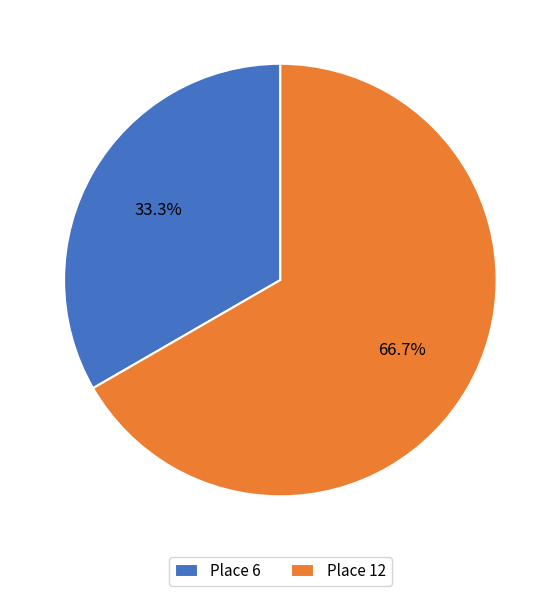

Between Place 12 and Place 6, which is larger?

Place 12